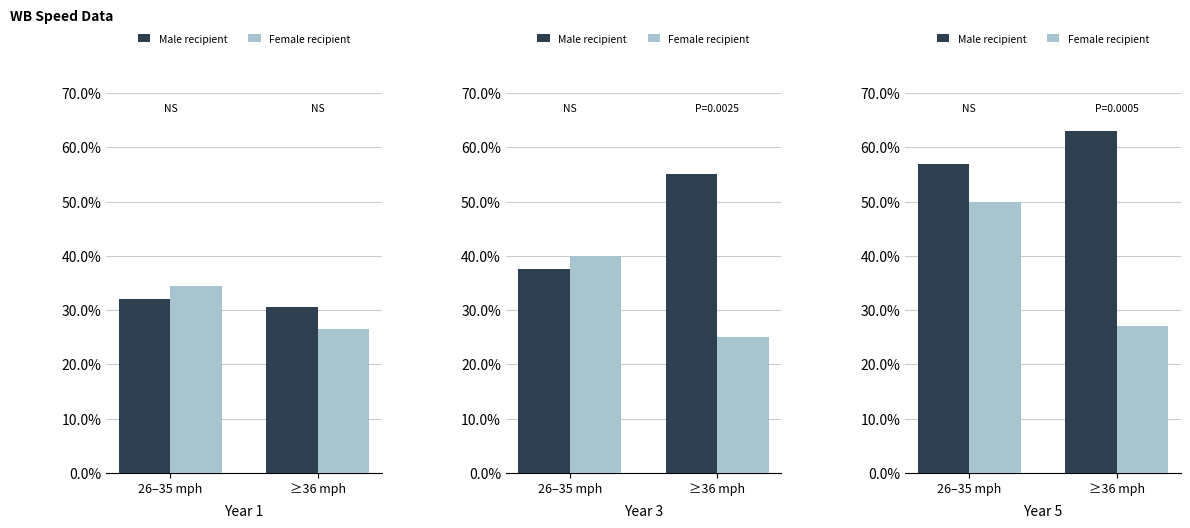

At which label is Male recipient closest to 60?

26–35 mph